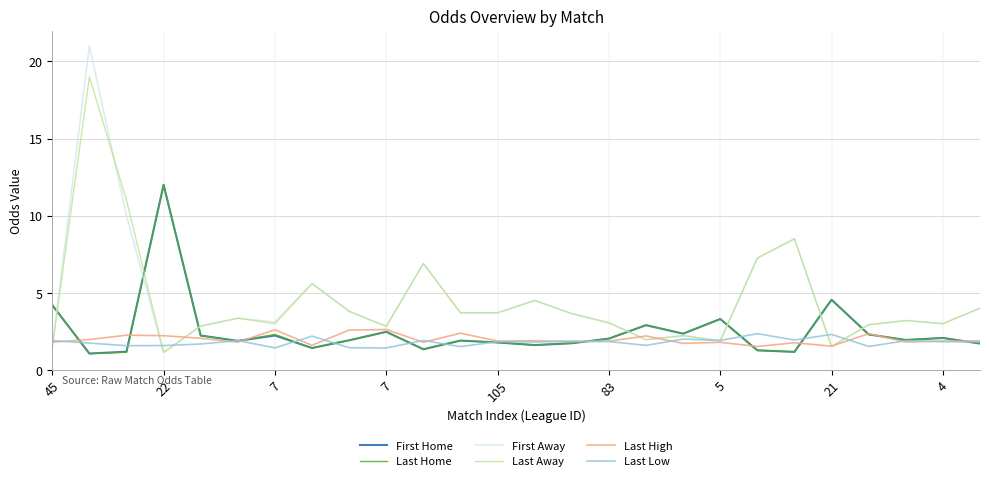

Which series has the widest spread of values?

First Away